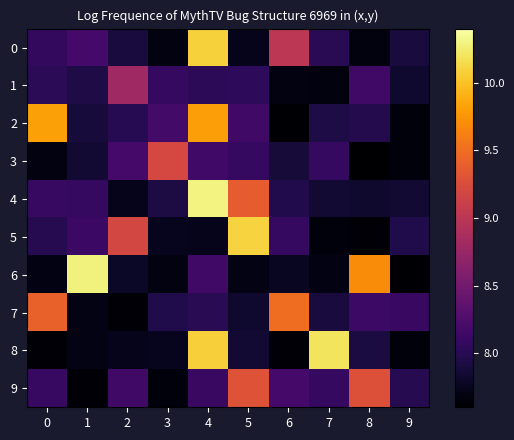

Between 8 and 9, which is larger?

9